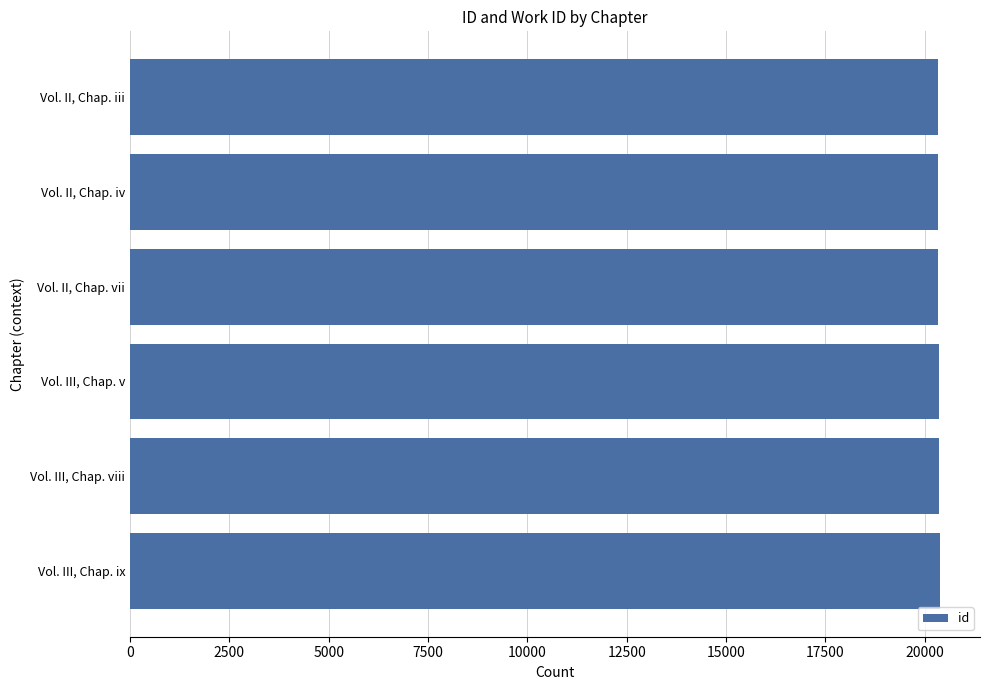

What is the difference between the second highest and second lowest values?

39